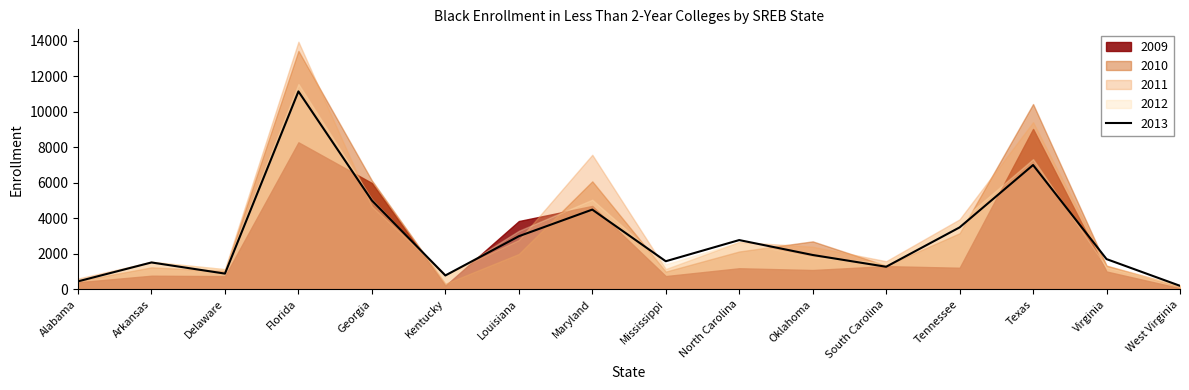

What is the difference between the maximum and minimum values in the 2012 series?

11365